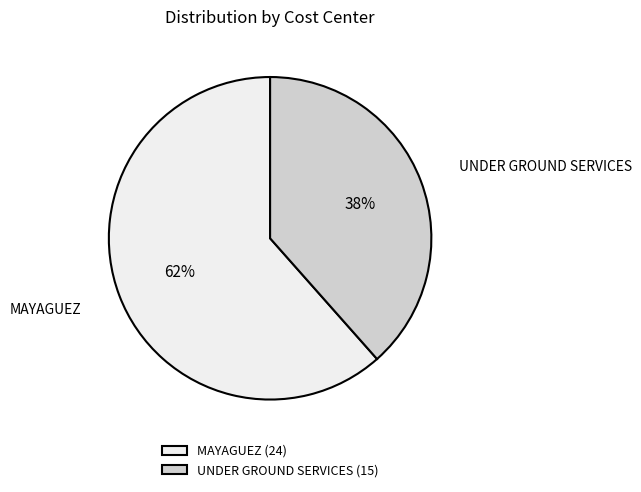

To the nearest percent, what portion does MAYAGUEZ represent?

62%